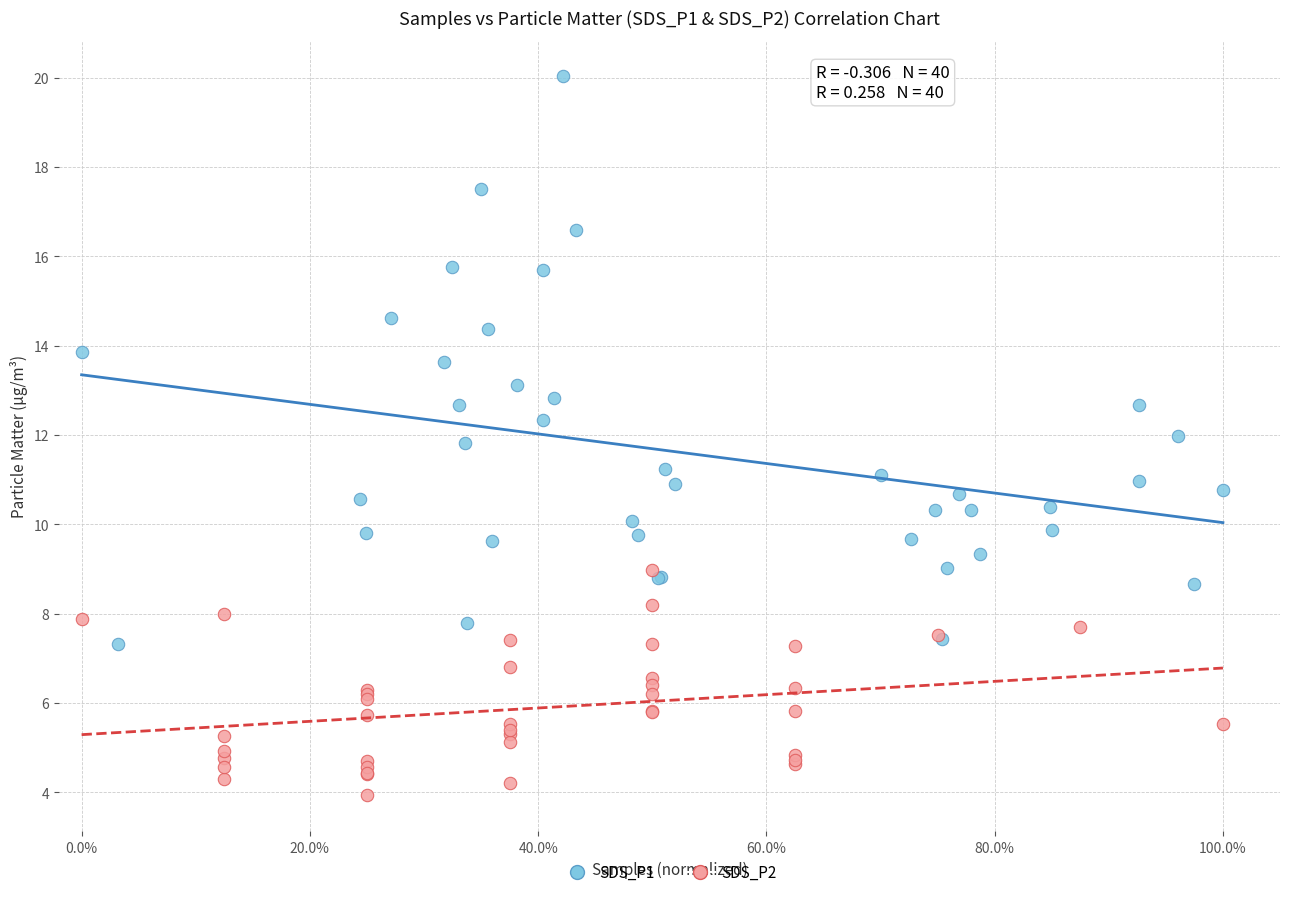

Which series has the largest Y range (max minus min)?

SDS_P1